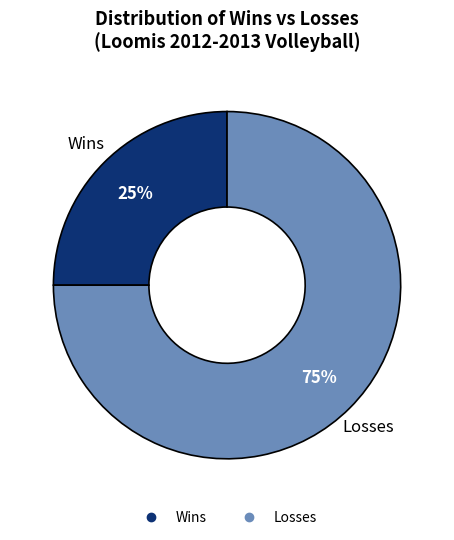

To the nearest percent, what is the average slice percentage?

50%